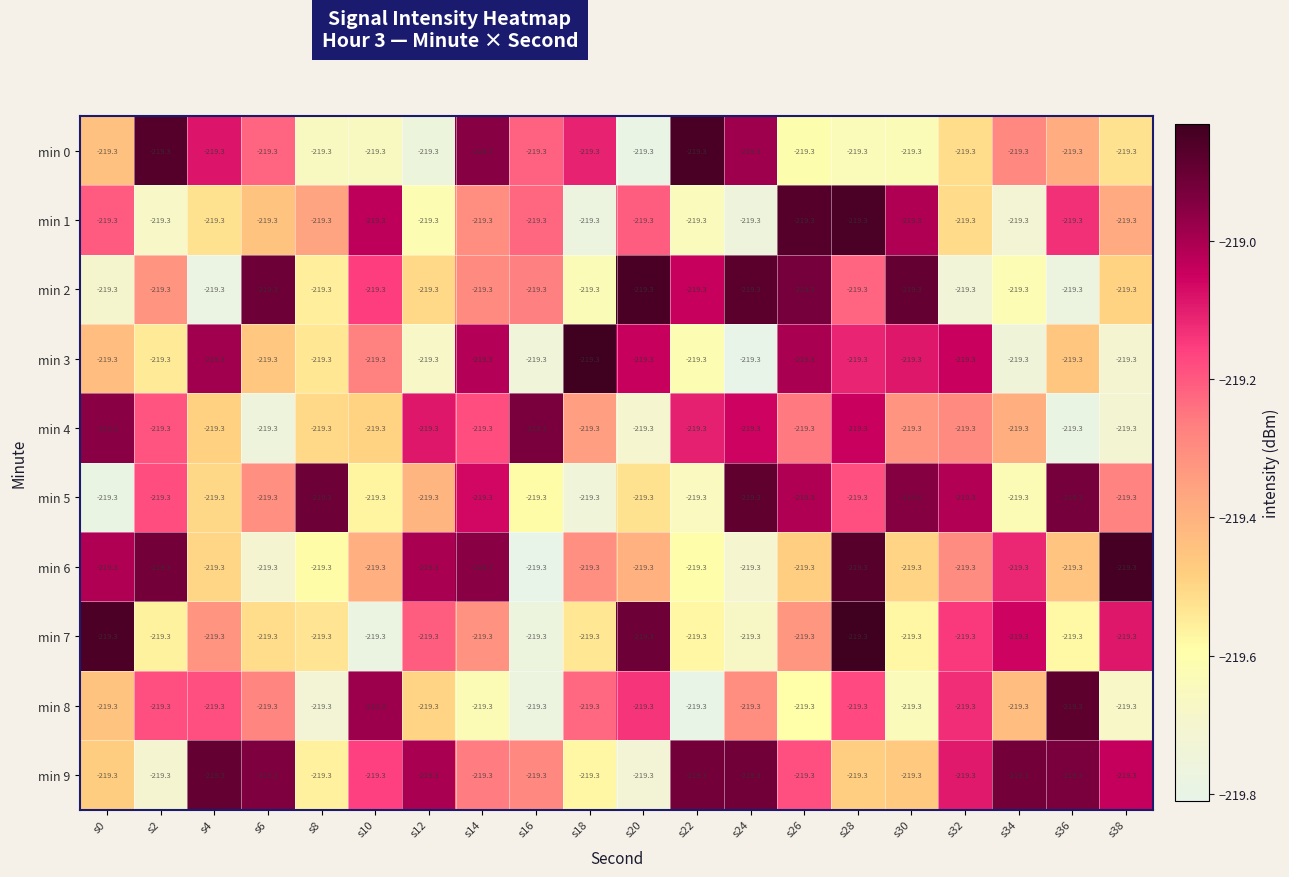

Is it true that min 6 equals -351.9 at s26?

False